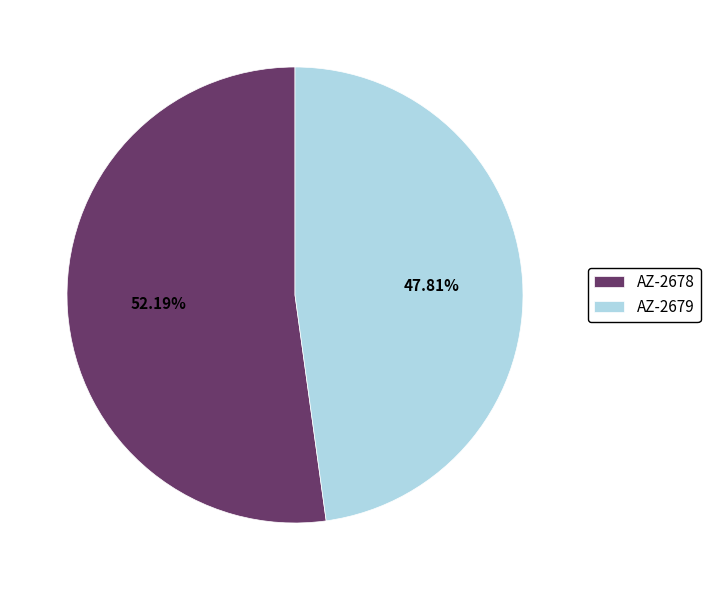

How many segments does this pie chart have?

2